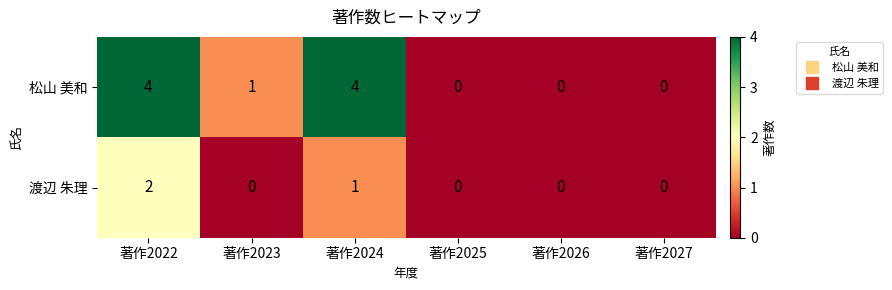

List the series in order of their peak value, lowest first.

渡辺 朱理, 松山 美和